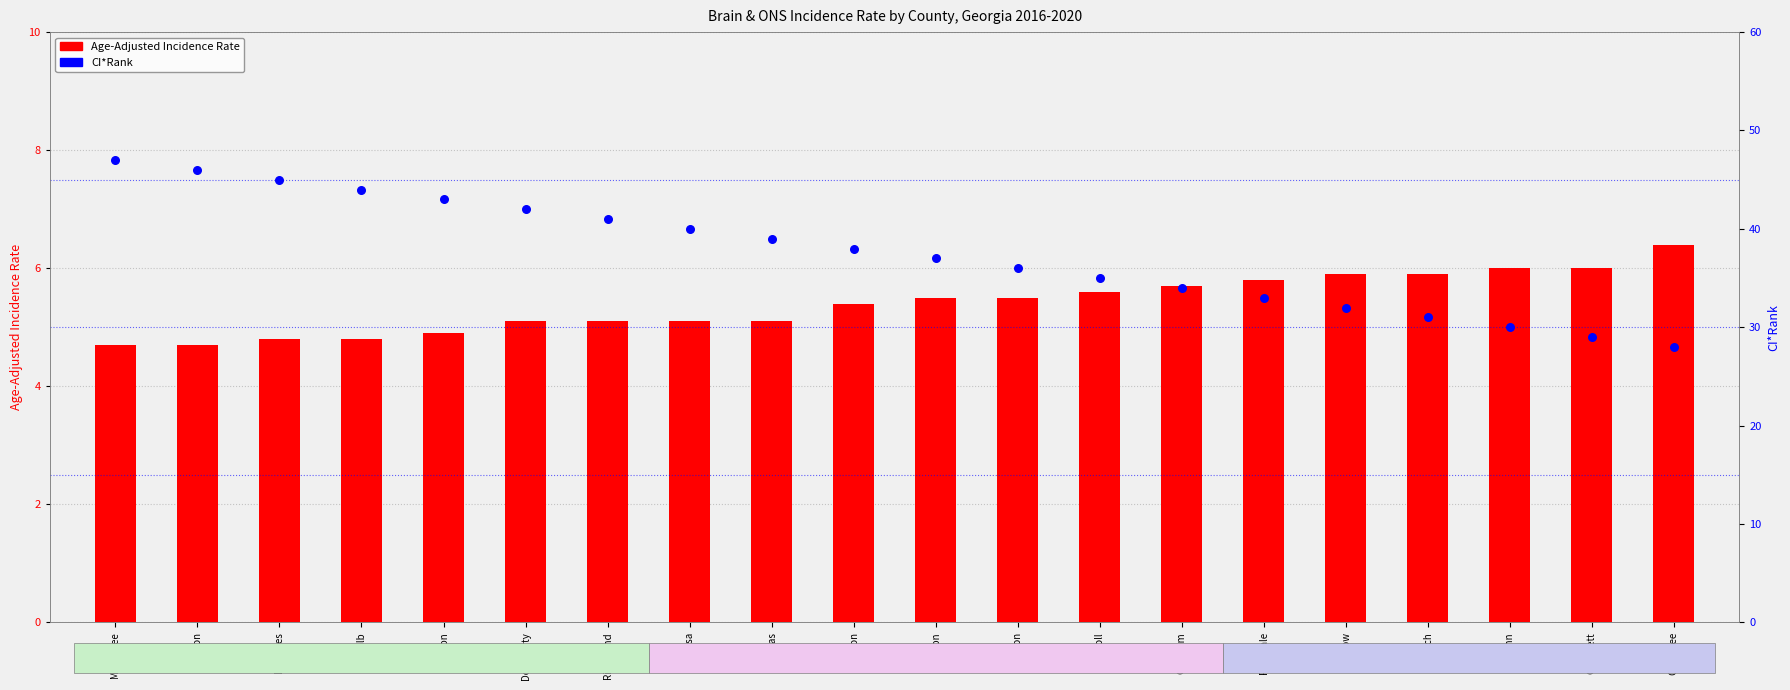

At which category is the sum across all series the highest?

Muscogee